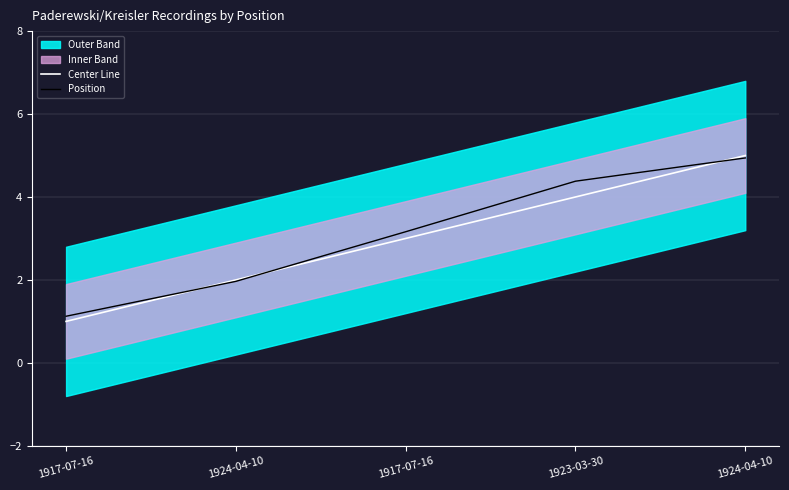

After their last crossing, which series has the higher values: Center Line or Position?

Center Line